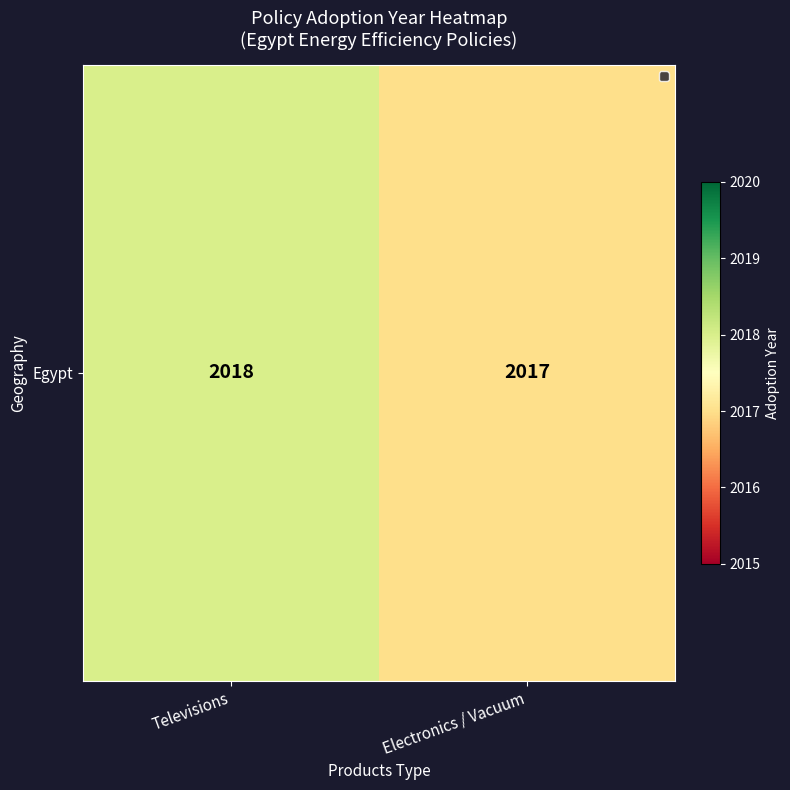

What is the average value?

2018